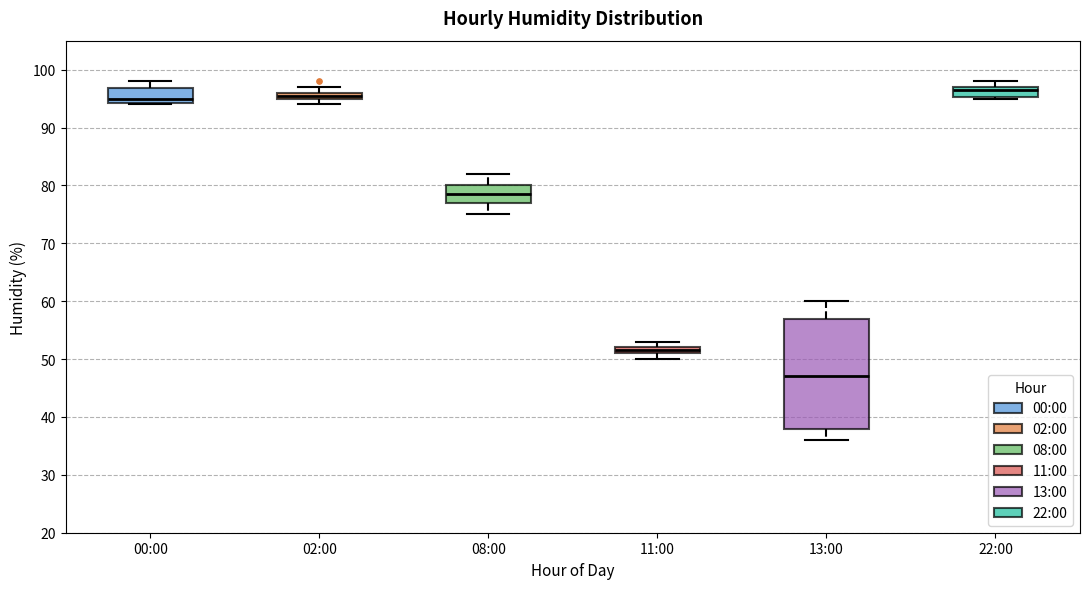

Where is the upper edge of the box for 11:00 on the y-axis? The values are not printed on the chart, so give them approximately, as read against the axis.

52